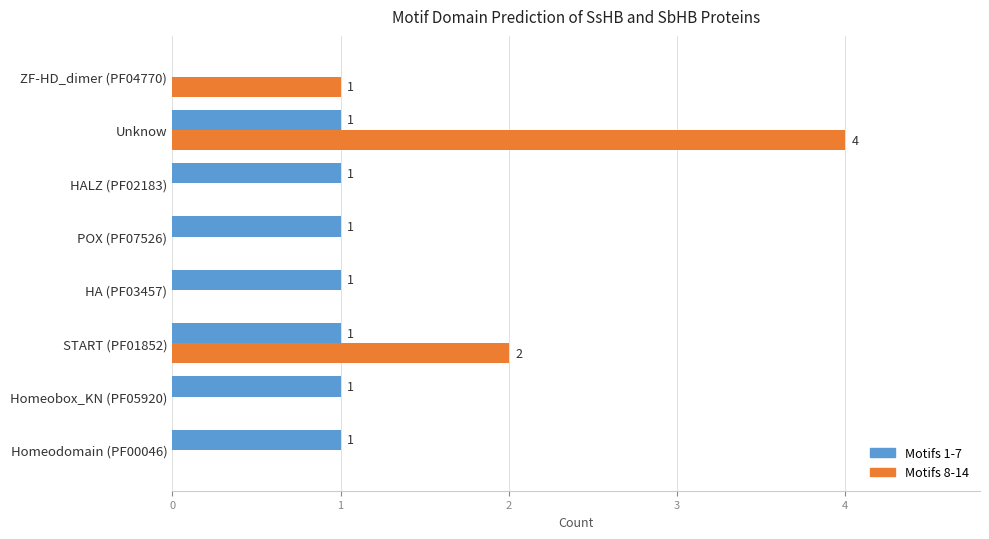

What is the sum of all Motifs 1-7 values?

7